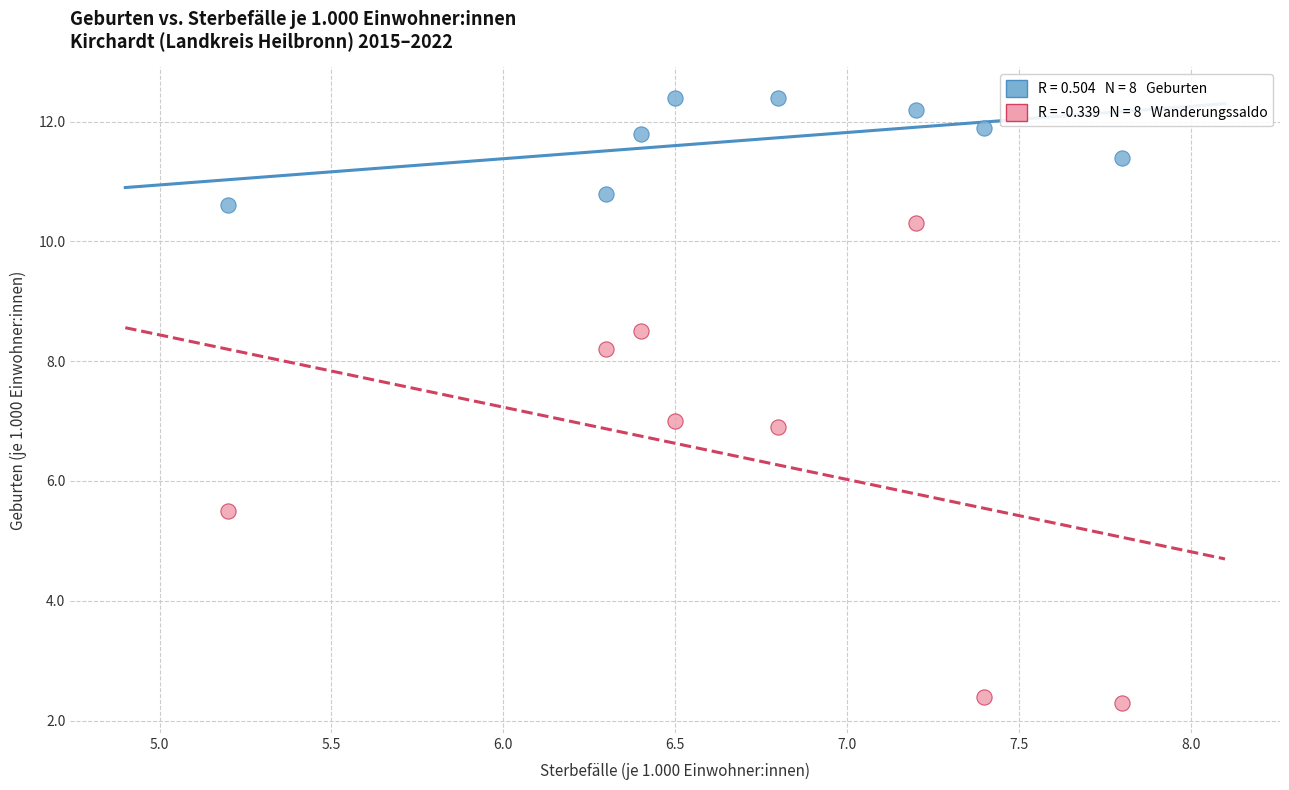

Across all data points, what is the range of X values (max minus min)?

2.6